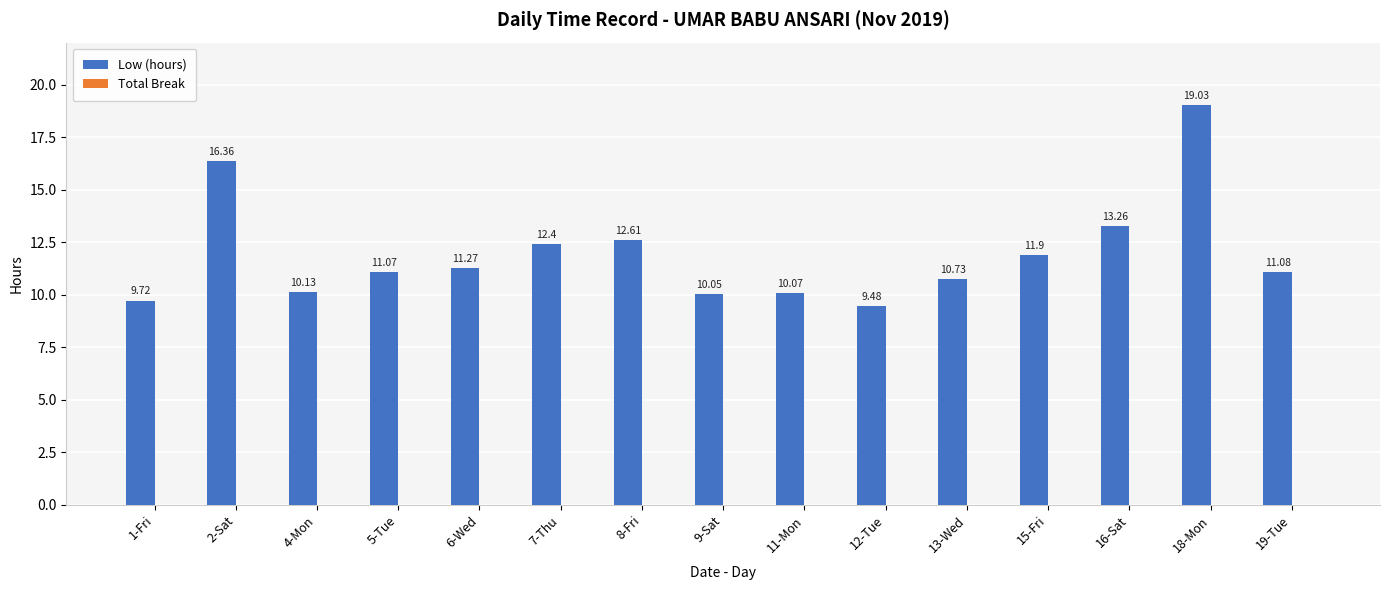

List the labels in order of value, largest first.

18-Mon, 2-Sat, 16-Sat, 8-Fri, 7-Thu, 15-Fri, 6-Wed, 19-Tue, 5-Tue, 13-Wed, 4-Mon, 11-Mon, 9-Sat, 1-Fri, 12-Tue